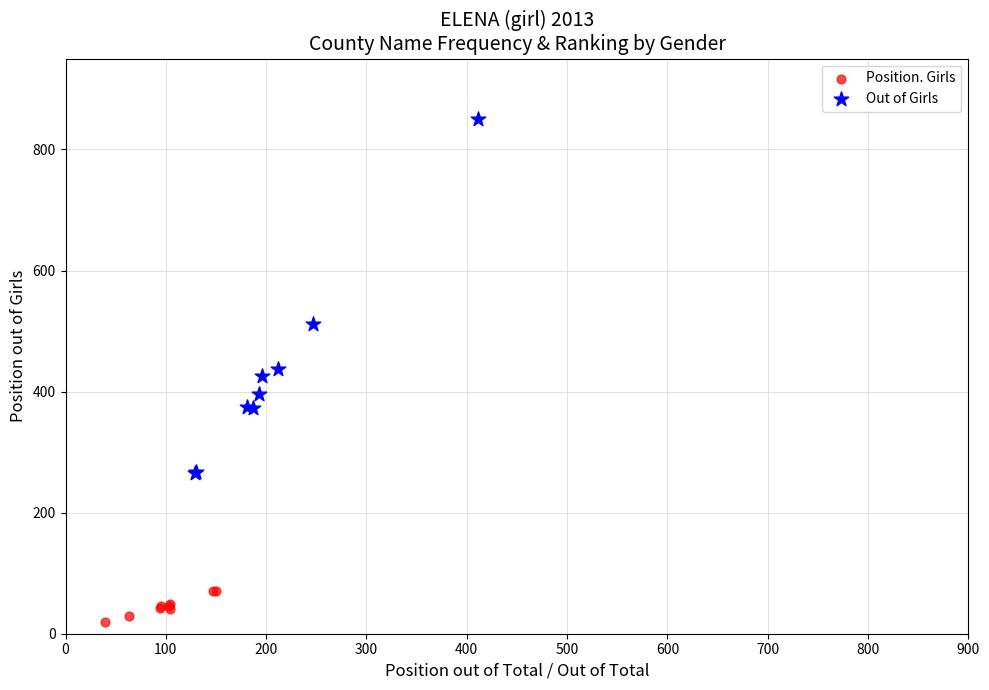

Which series has the widest spread of Y values?

Out of Girls